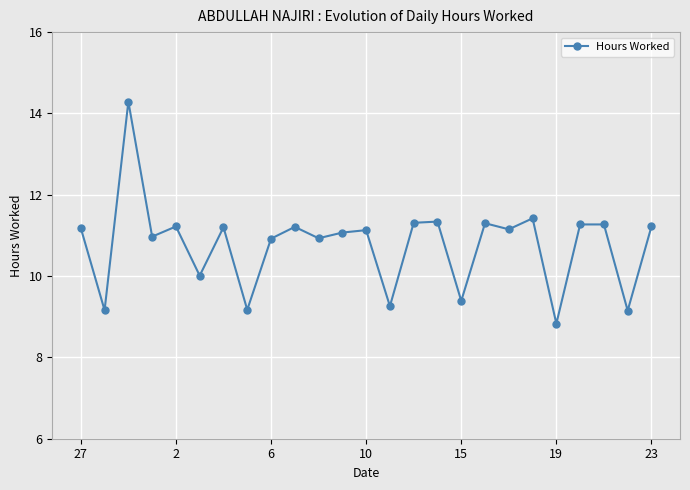

Is this an area chart (filled region under the line)?

No